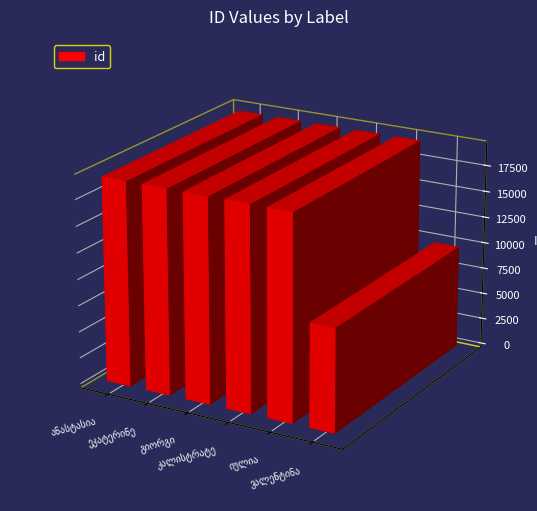

What is the maximum value shown in the chart?

19425